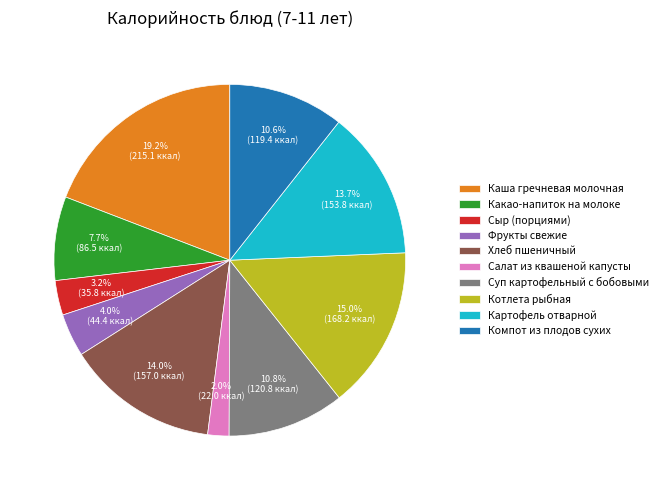

How many segments does this pie chart have?

10